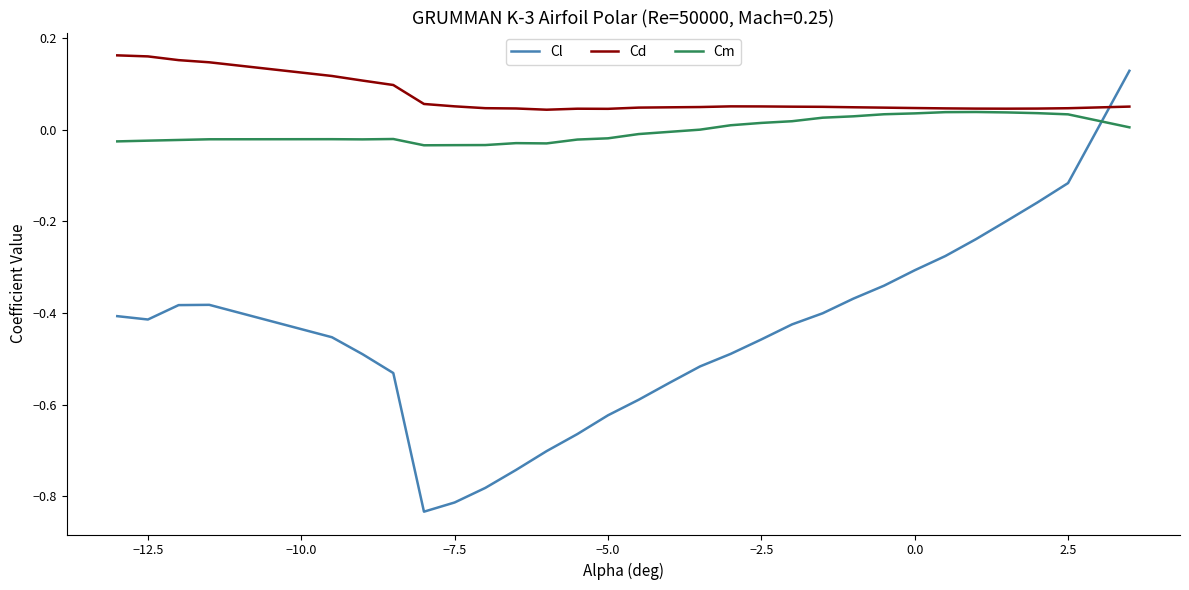

List the series in order of their peak value, highest first.

Cd, Cl, Cm